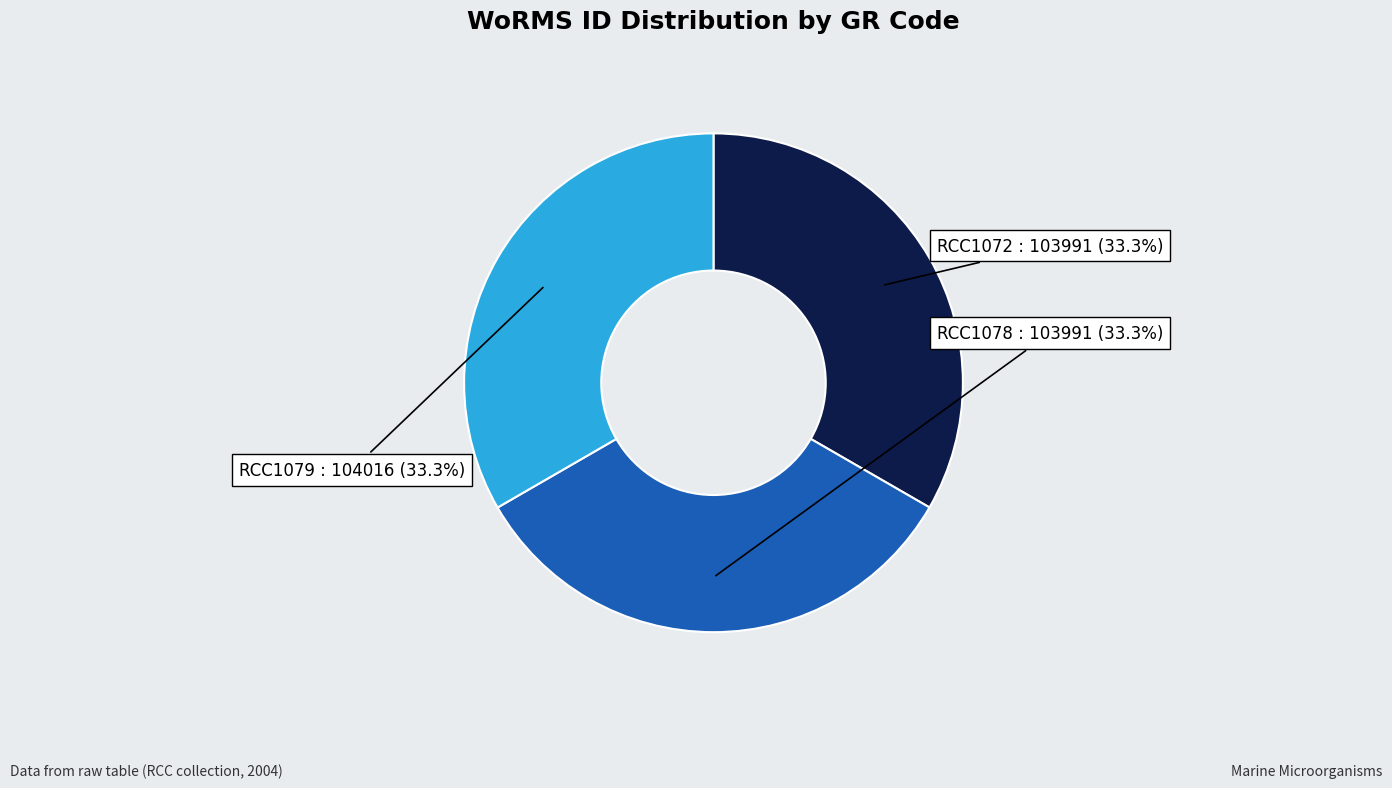

Count the number of slices in the pie.

3